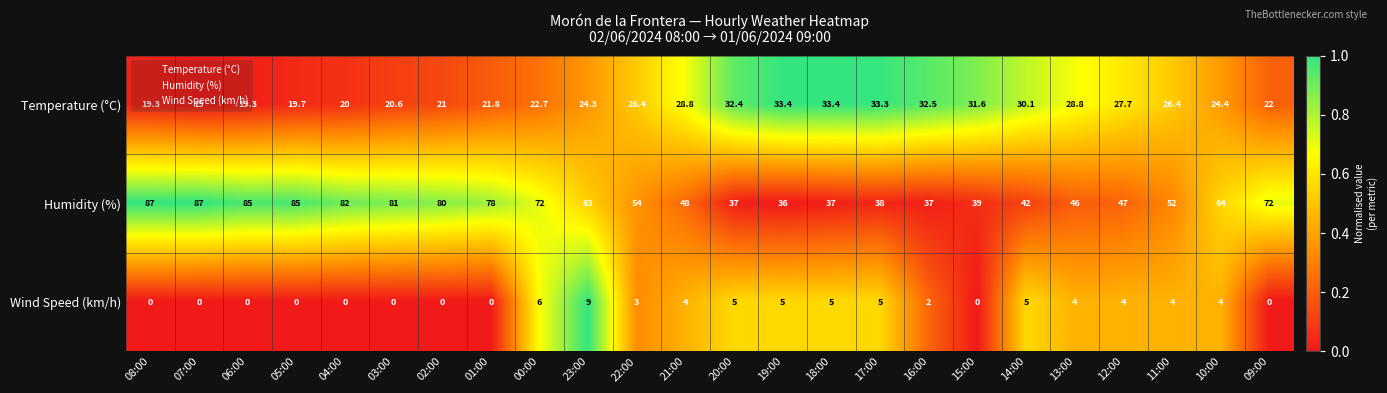

Which category has the lowest value in the Humidity (%) series?

19:00